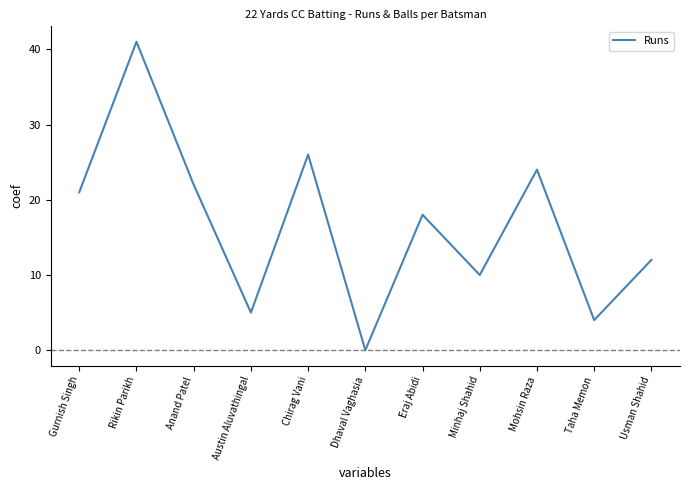

Is this an area chart (filled region under the line)?

No